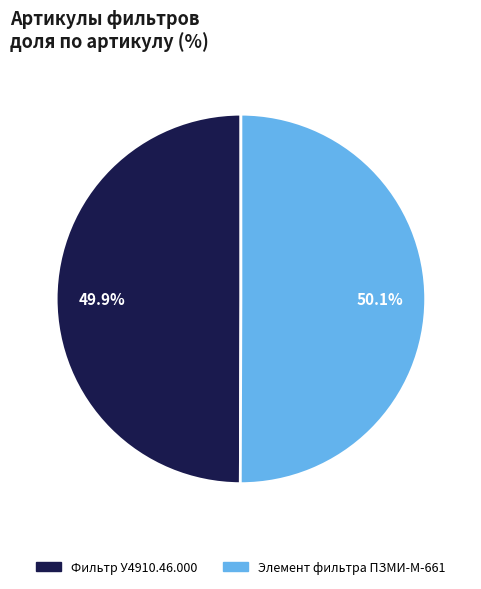

Does any single category account for the majority?

Yes